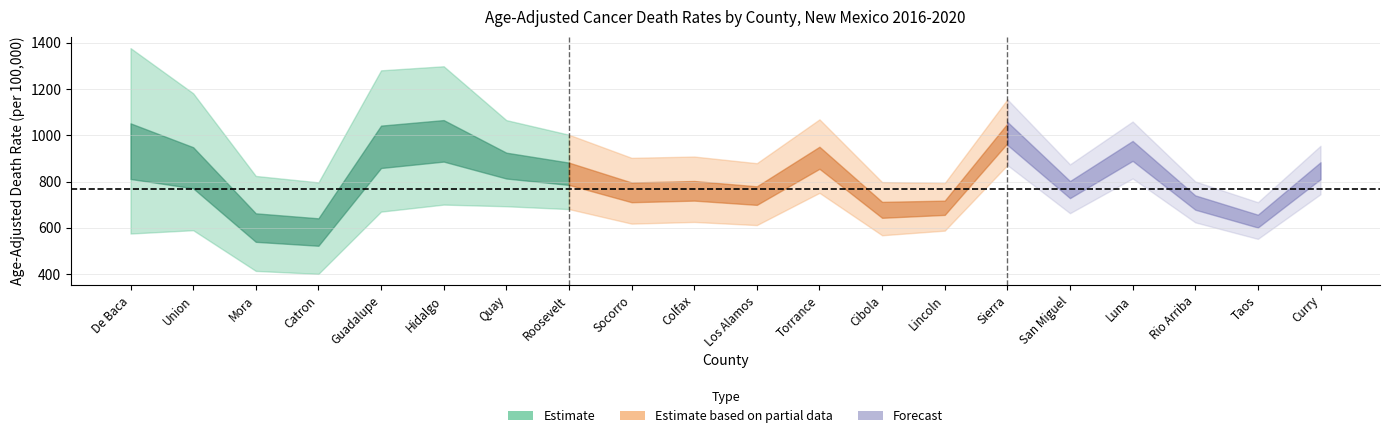

Reading left to right, list all the values displayed in this chart.

rate: 912.7	849.0	593.7	574.9	939.9	966.5	865.0	830.7	750.8	757.5	737.0	900.2	676.0	685.4	1006.2	763.8	930.9	708.2	628.1	845.6
lower_ci: 575.7	590.1	414.1	401.3	670.4	700.8	693.6	681.4	618.5	625.8	612.2	751.6	568.2	588.2	871.5	663.6	813.8	623.9	552.5	745.6
upper_ci: 1377.5	1182.2	824.7	796.9	1281.4	1299.0	1066.1	1003.0	903.0	908.6	879.8	1069.4	798.1	793.9	1155.9	874.8	1060.0	800.8	711.1	955.1